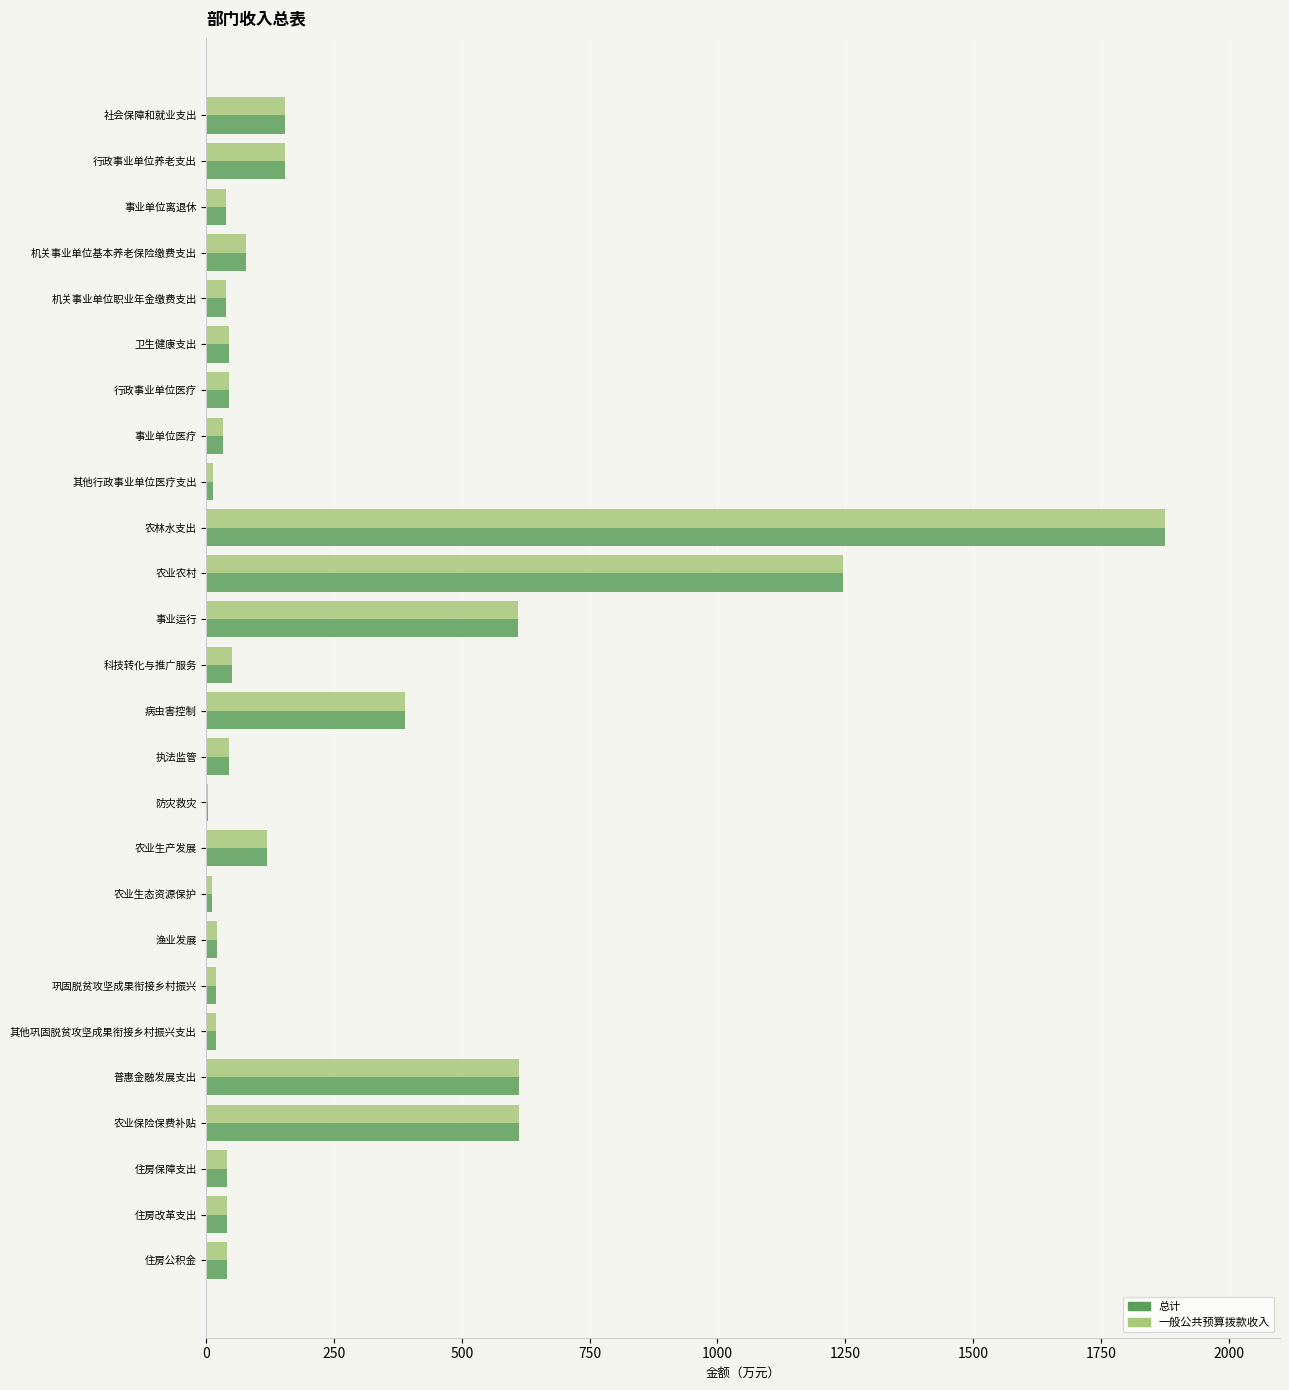

What is the approximate value of 总计 at 农林水支出?

1875.7